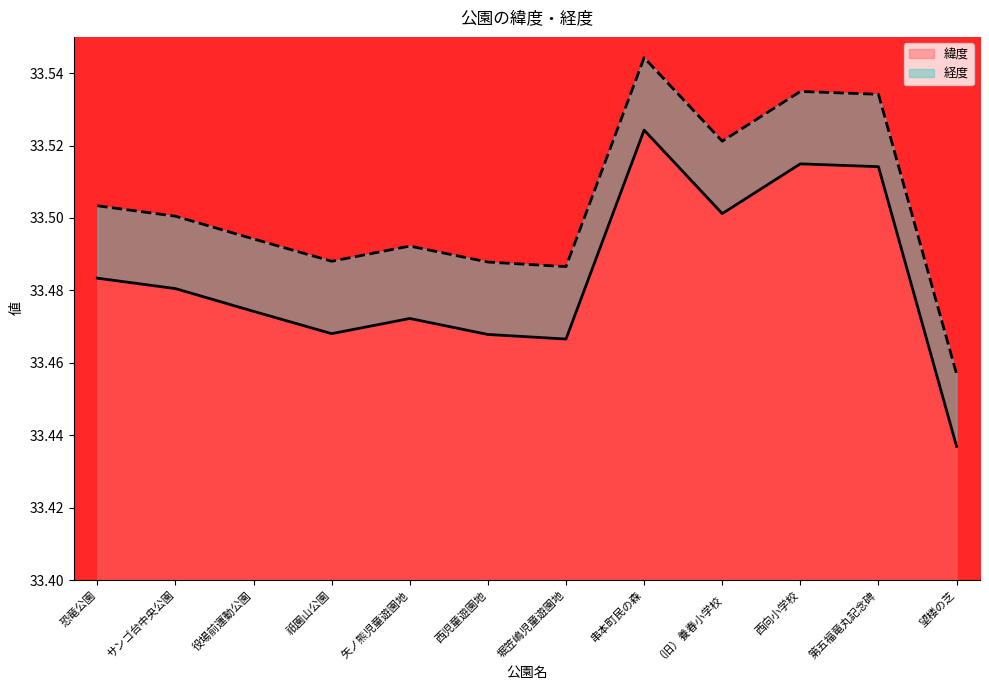

How many lines are shown in the chart?

2